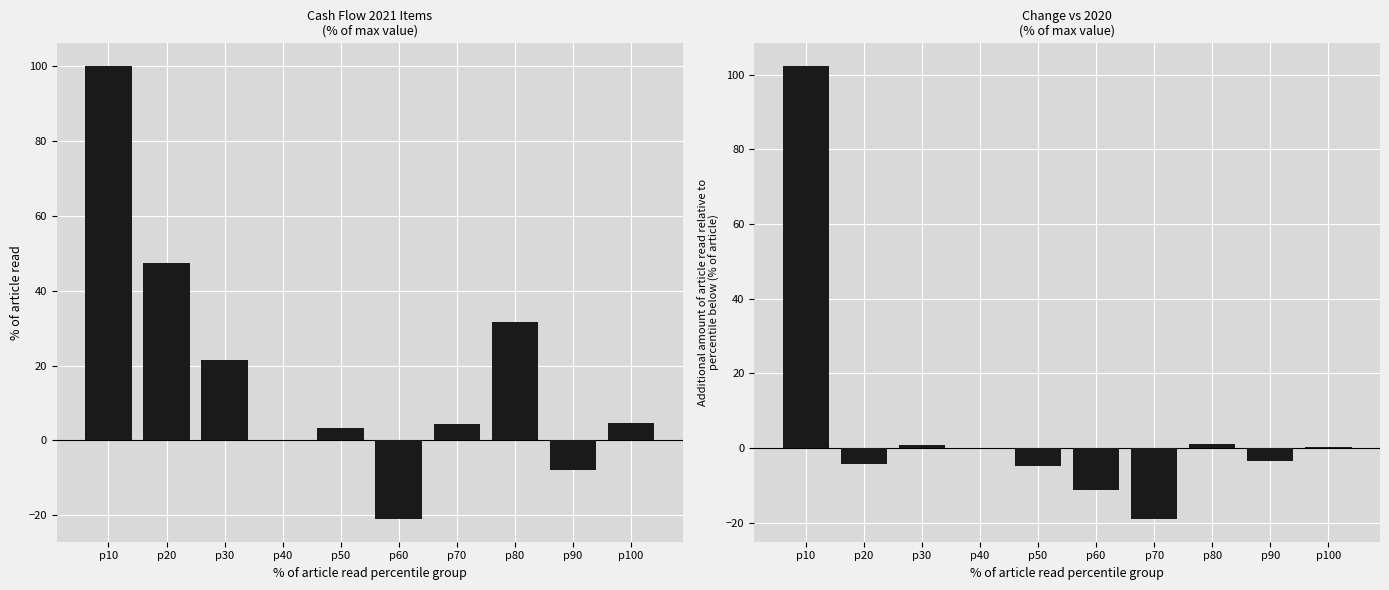

Is it true that 2021 vs 2020 diff equals 0.3 at p100?

True